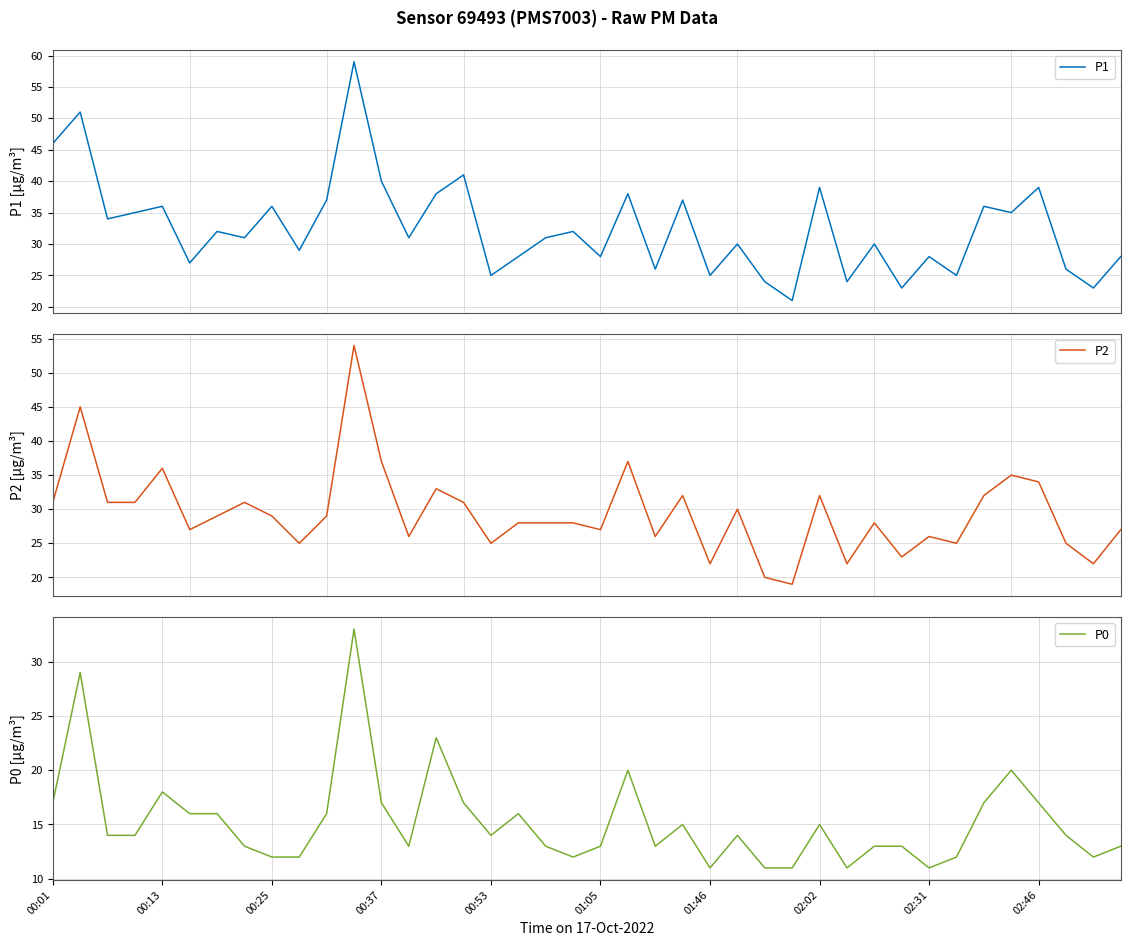

What is the minimum value for P0?

11